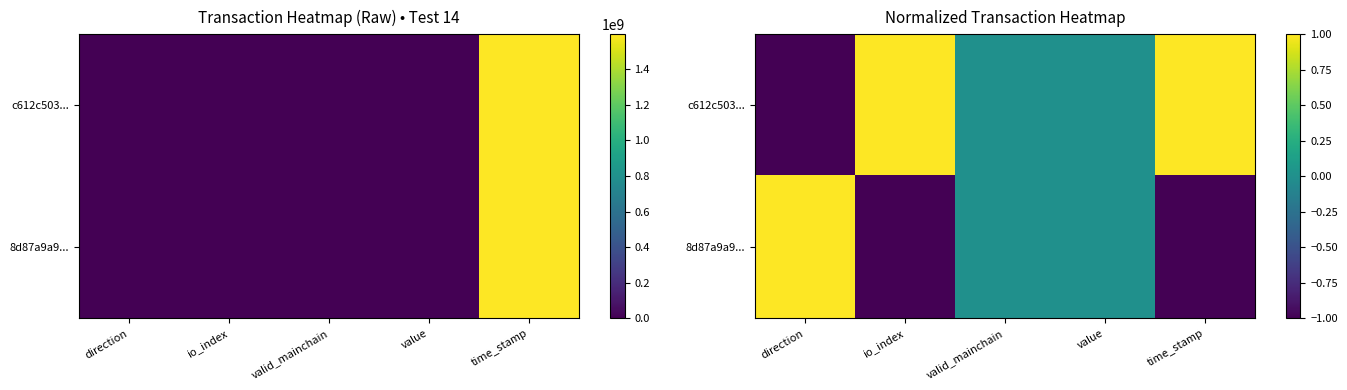

Is the value of 8d87a9a9... at time_stamp greater than the value of c612c503... at value?

No